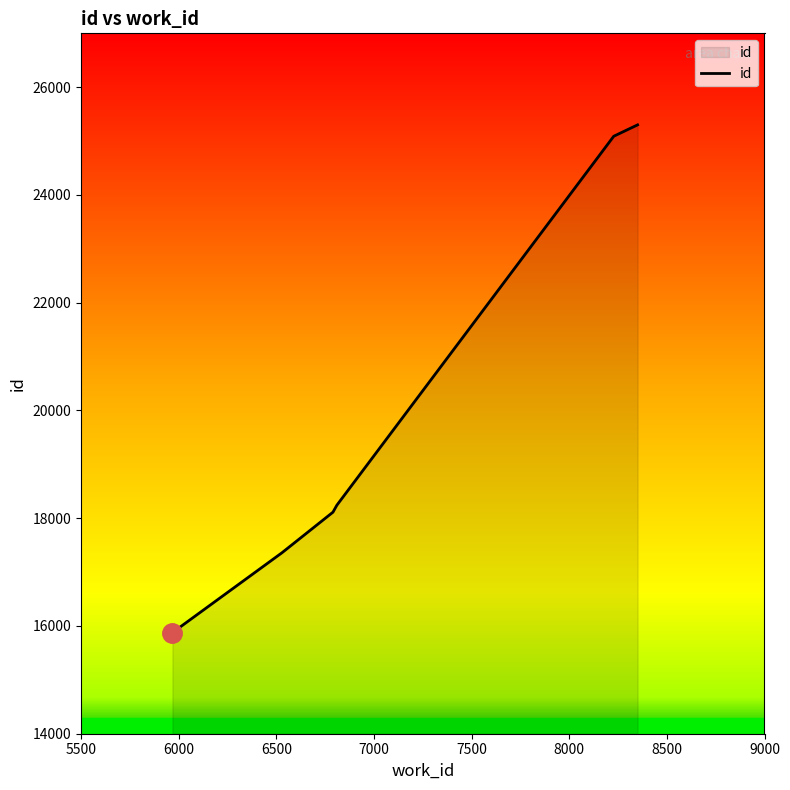

What is the difference between the second highest and second lowest values?

7731